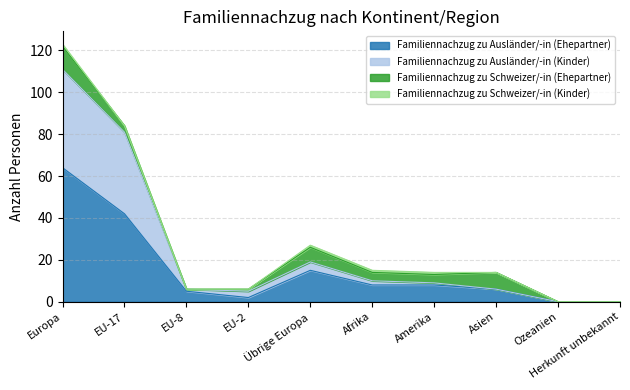

At which label does Familiennachzug zu Ausländer/-in (Kinder) reach its peak?

Europa